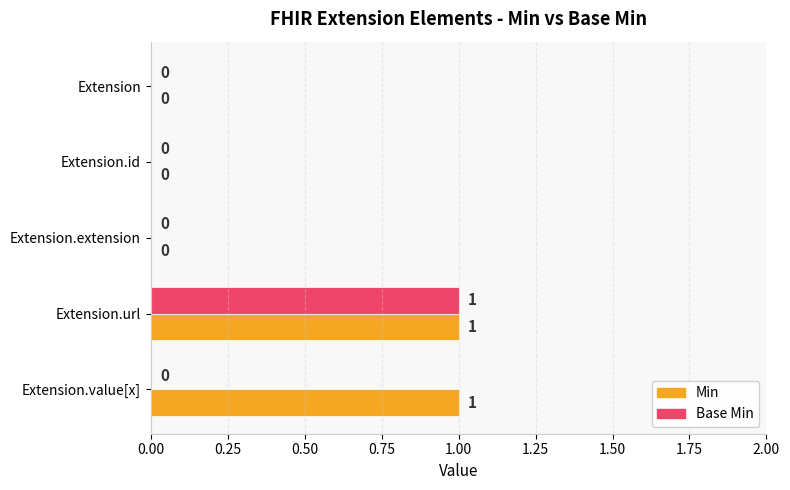

Between Extension.id and Extension.value[x], which series saw the biggest shift?

Min